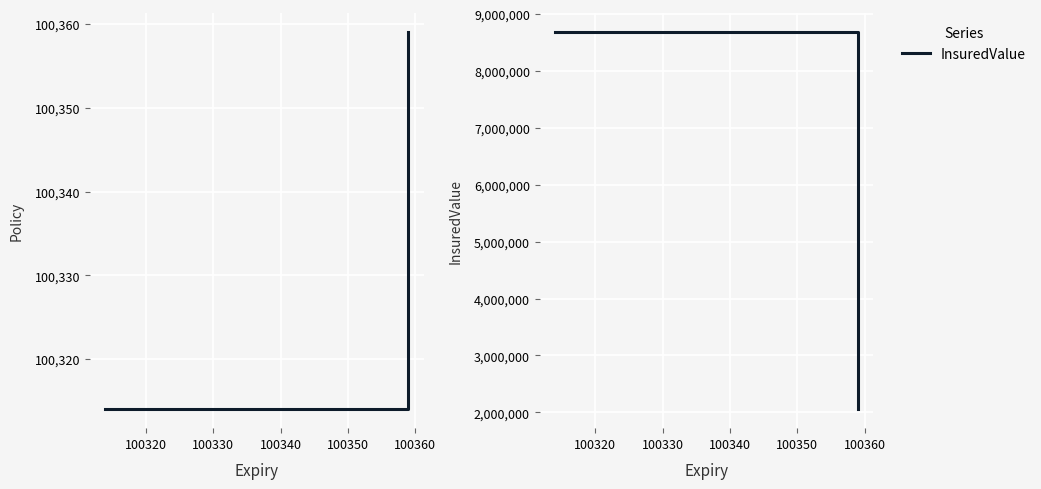

List the series in order of their overall mean, lowest first.

Policy, InsuredValue